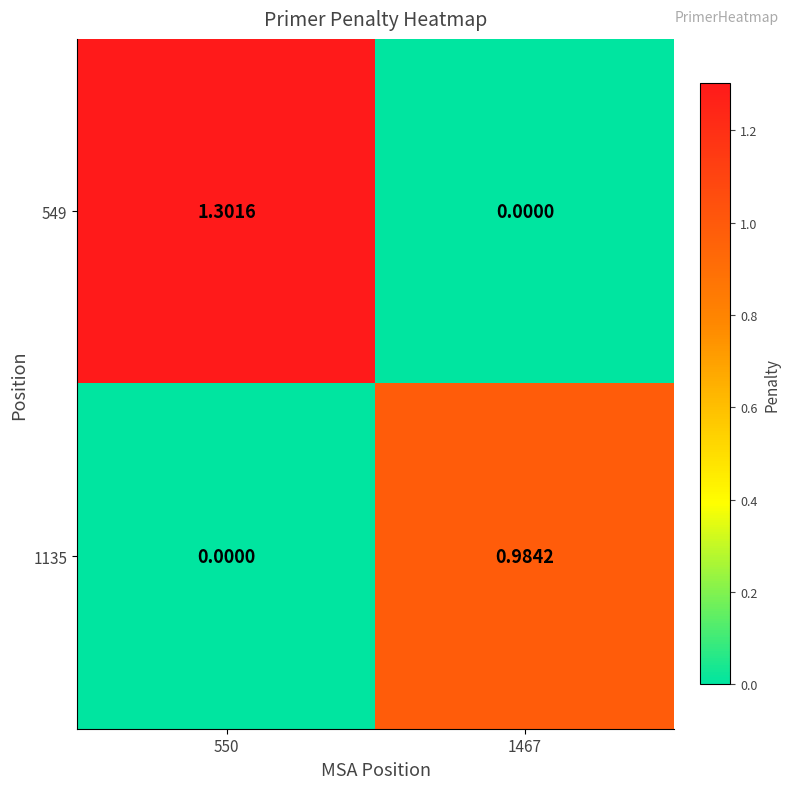

Is the value of 549 at 1467 greater than the value of 1135 at 1467?

No